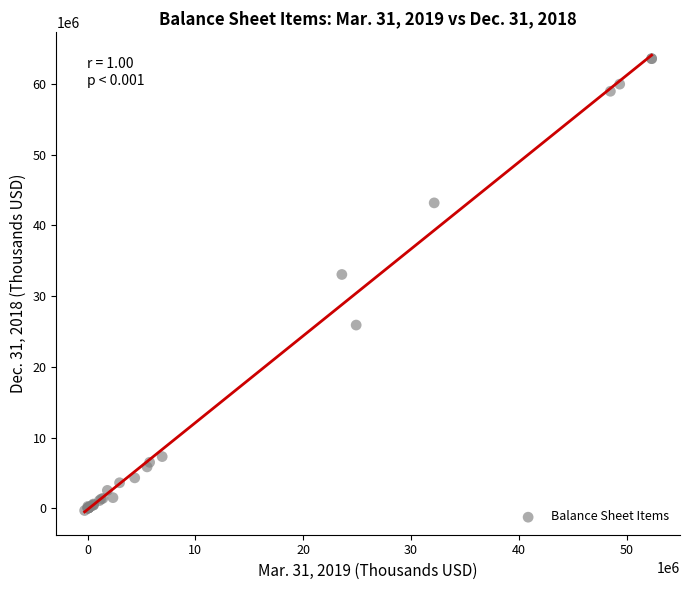

What Y value in the scatter plot is closest to 31638405?

33065822